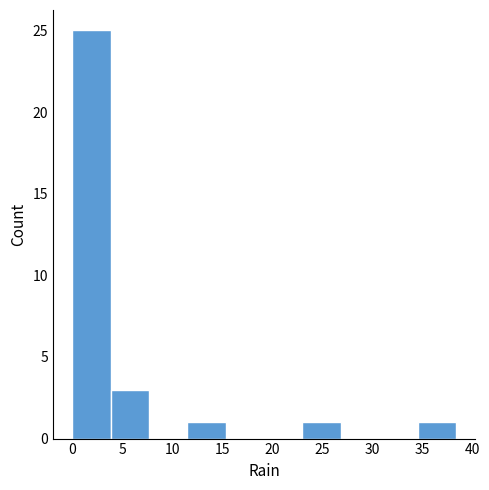

Reading left to right, transcribe this chart: for each bar, give the range it covers on the x-axis and its height. Neither the bar edges nor the heights are printed on the chart, so give them approximately, as read against the axes.

0.0 to 4.0: 25
4.0 to 7.5: 3
7.5 to 11.5: 0
11.5 to 15.5: 1
15.5 to 19.0: 0
19.0 to 23.0: 0
23.0 to 27.0: 1
27.0 to 30.5: 0
30.5 to 34.5: 0
34.5 to 38.5: 1